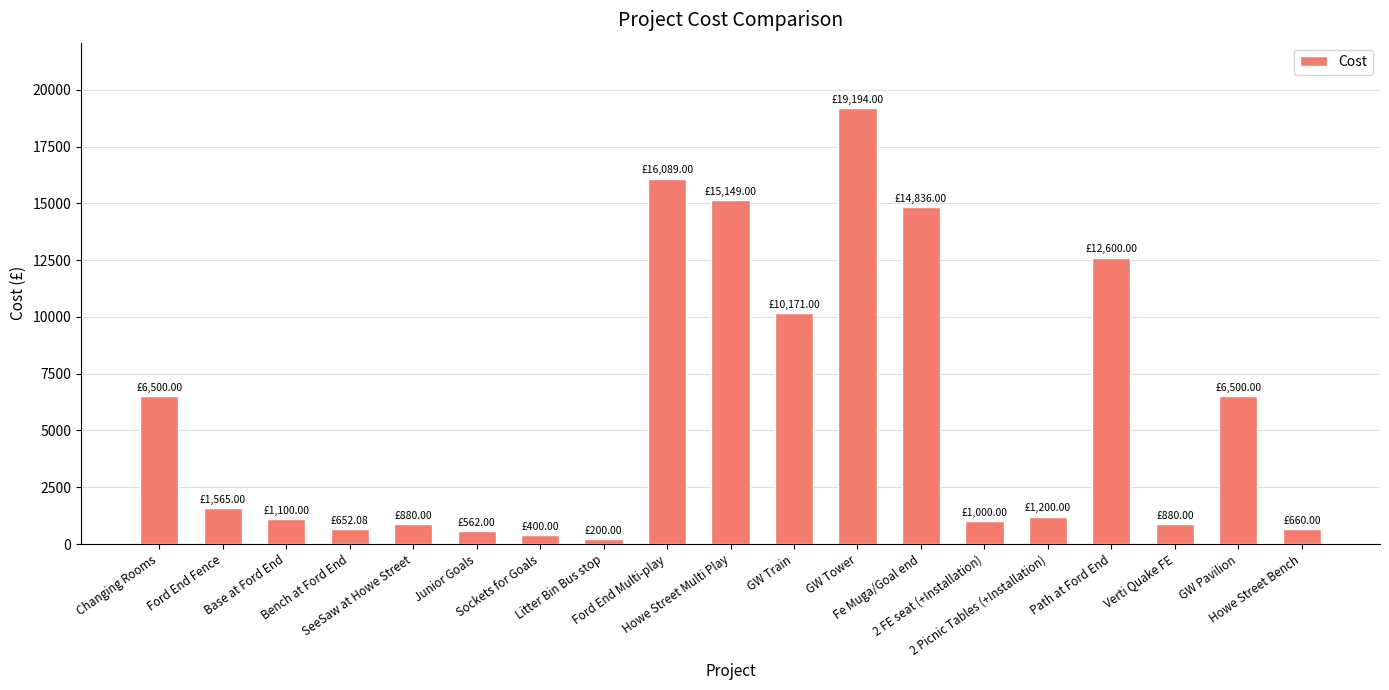

Approximately how many times larger is the value at 2 FE seat (+Installation) compared to Changing Rooms?

0.2